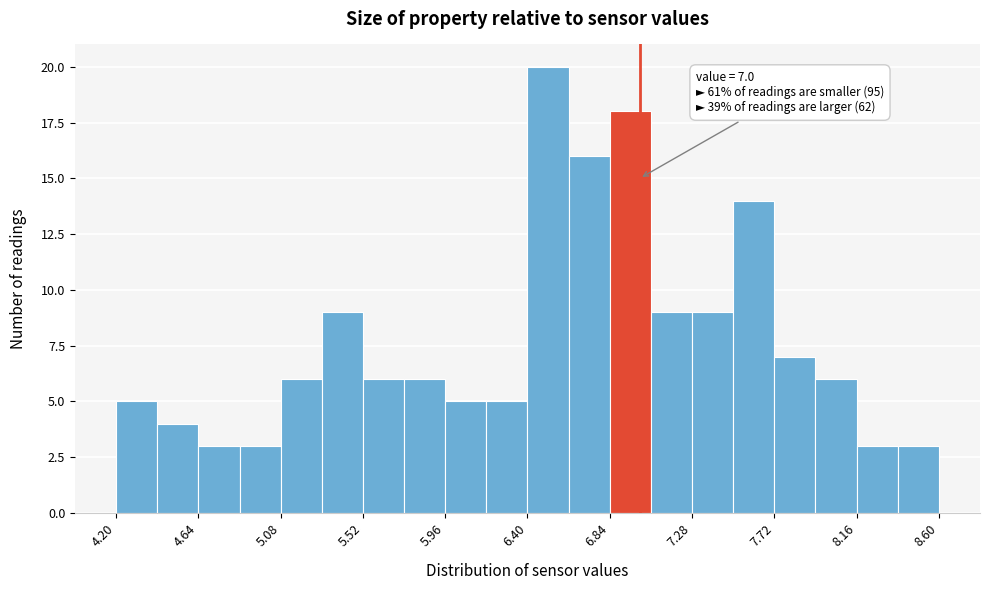

Which range on the x-axis has the tallest bar?

6.40 to 6.62